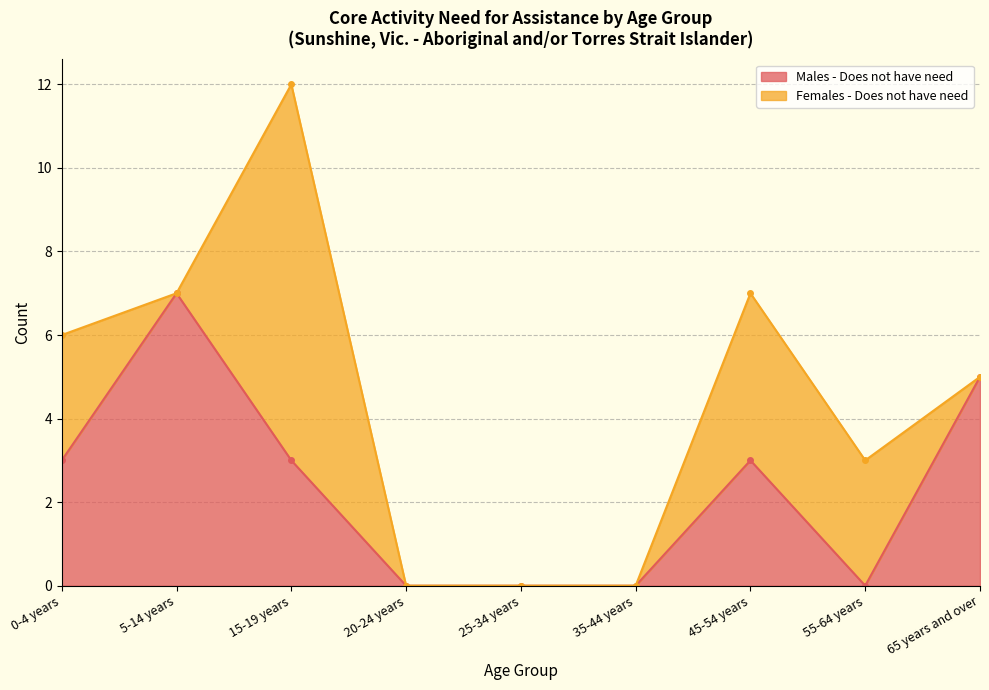

The value of Males - Does not have need at 55-64 years is -4. True or false?

False